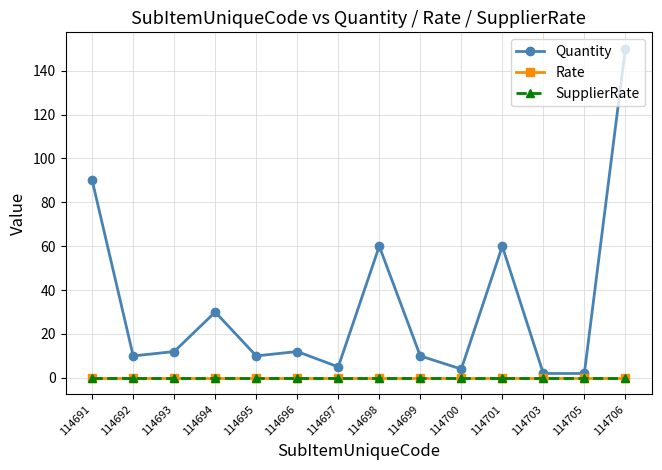

At 114700, list the series in order from largest to smallest.

Quantity, Rate, SupplierRate